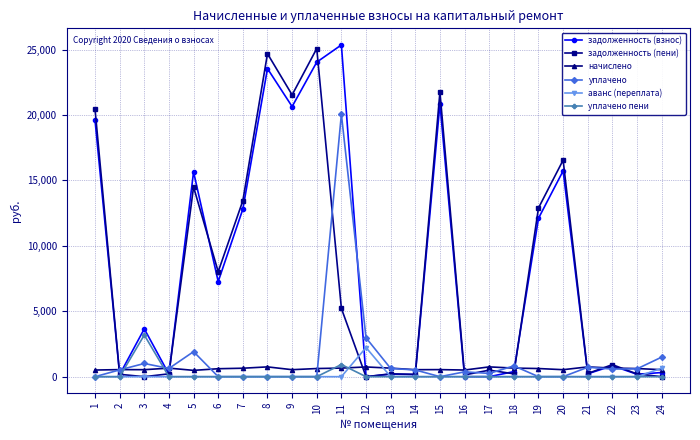

How many series are shown in this chart?

6